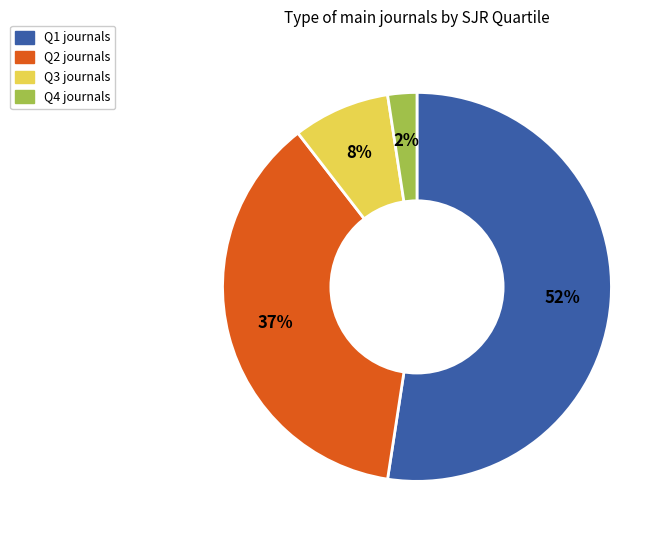

To the nearest percent, what portion does Q3 represent?

8%